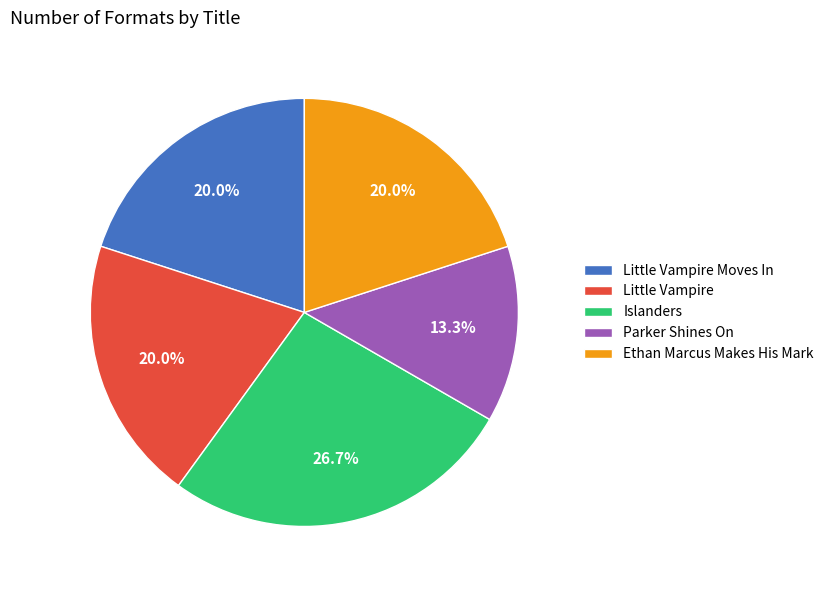

Count the number of slices in the pie.

5